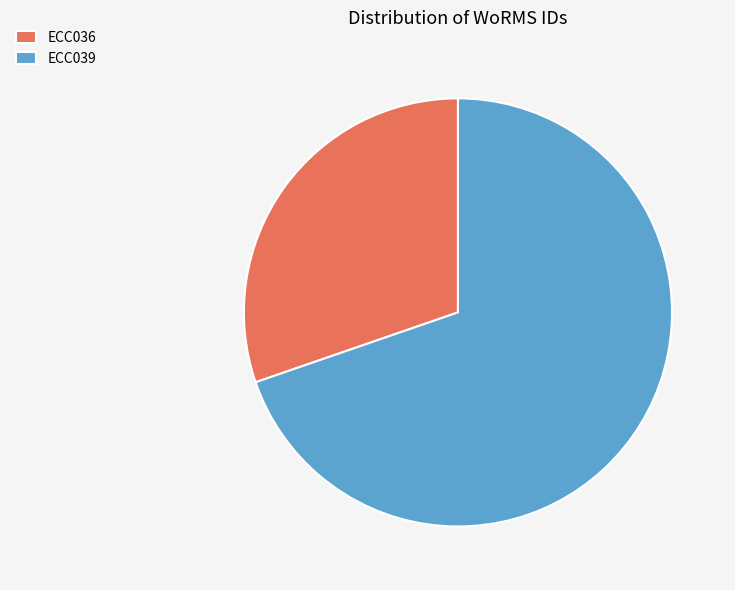

Combined, do ECC039 and ECC036 account for over 50%?

Yes